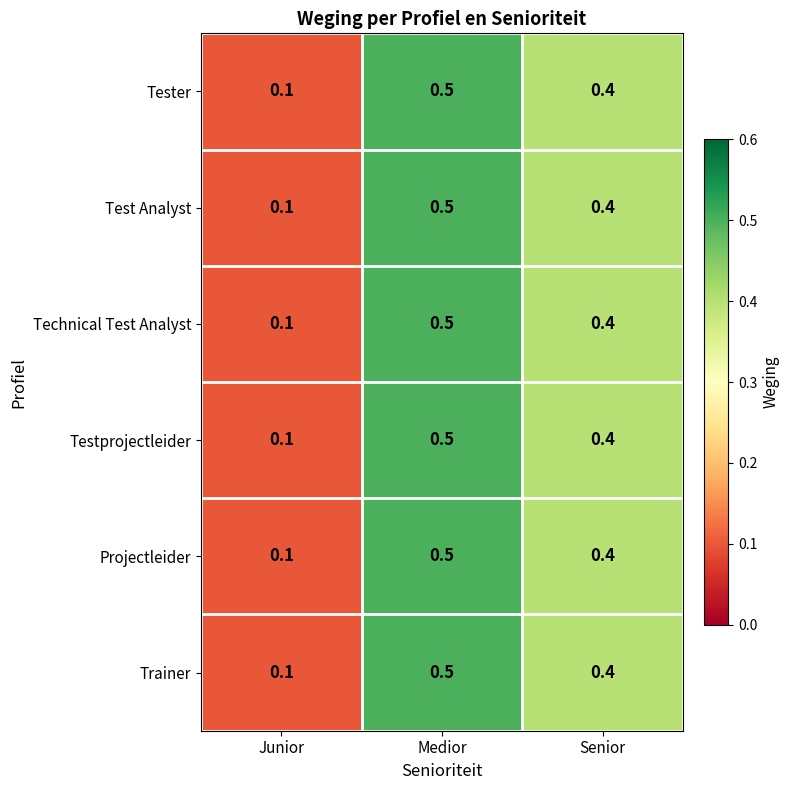

Rank the categories by Projectleider value from highest to lowest.

Medior, Senior, Junior